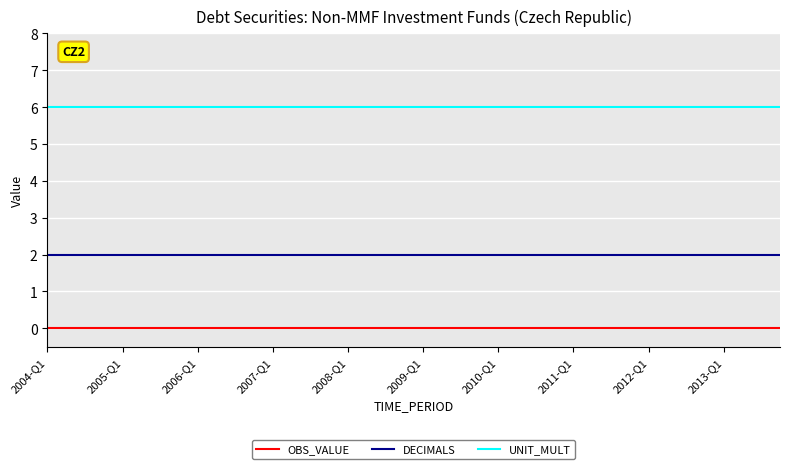

What is the maximum value shown in the chart?

6